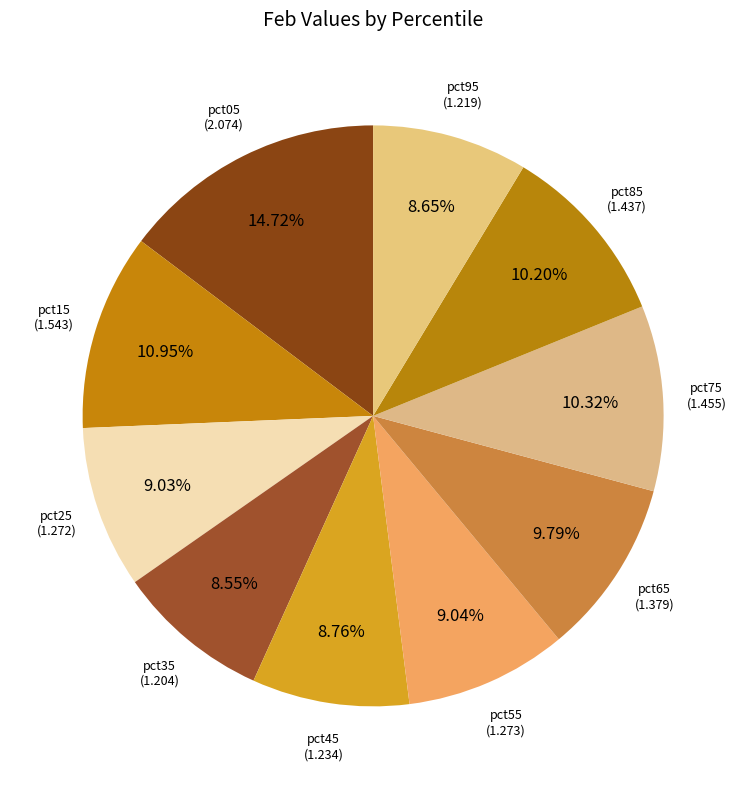

Approximately how many times larger is the value at pct65 compared to pct05?

0.7